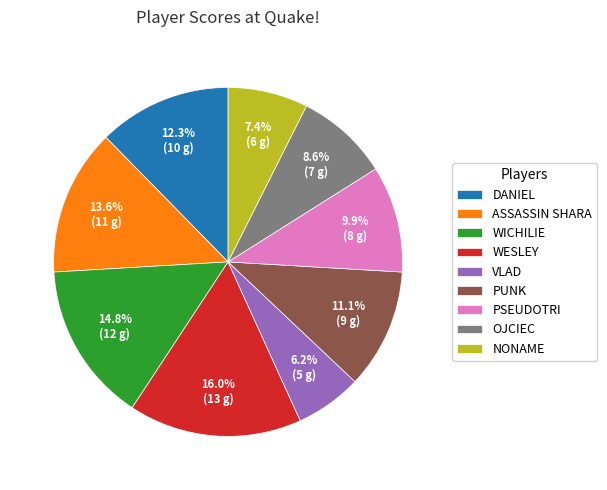

What percentage is the WESLEY slice, to the nearest percent?

16%